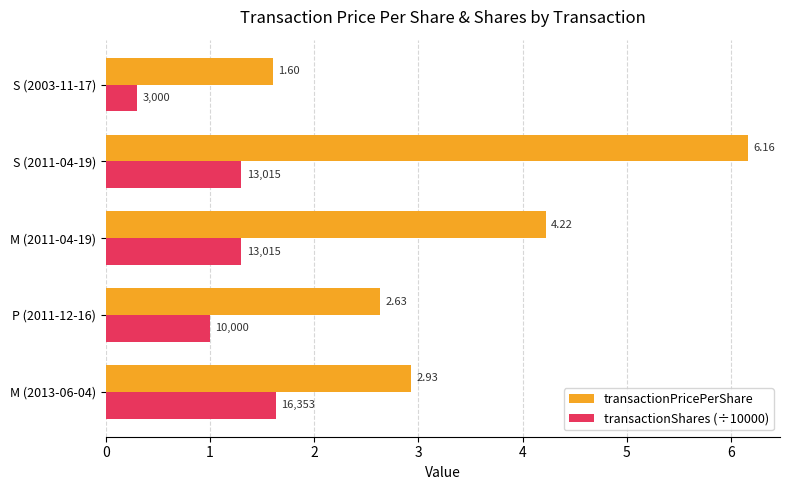

What are all the series names shown in the legend?

transactionPricePerShare, transactionShares (÷10000)